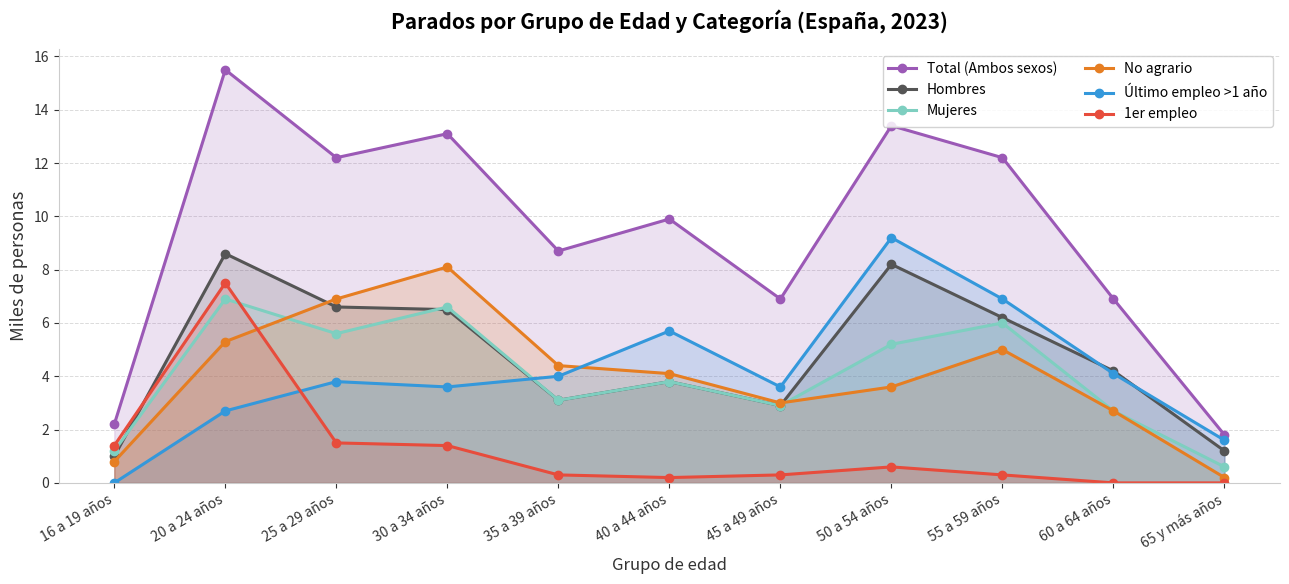

What is the difference between the maximum and minimum values in the 1er empleo series?

7.5